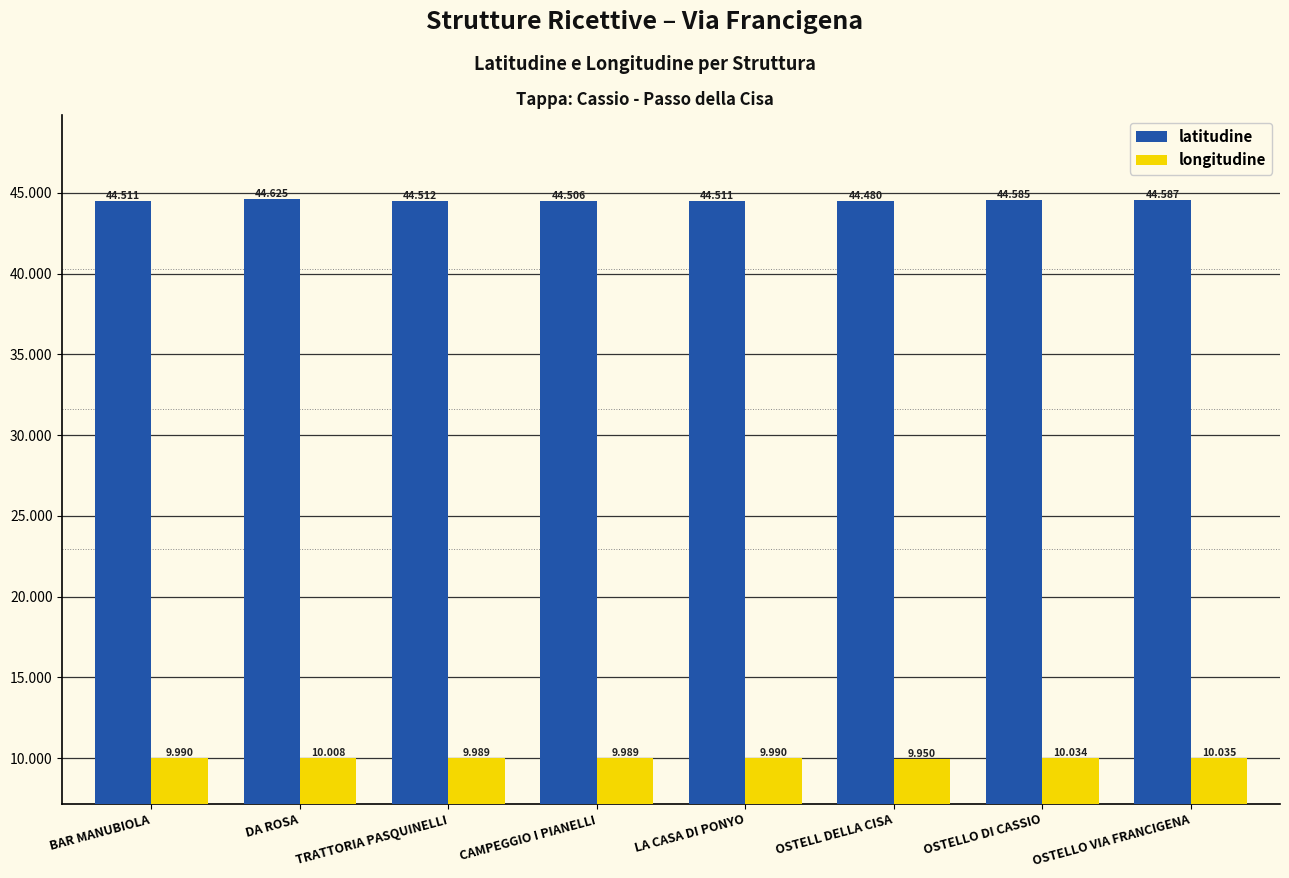

What is the label of the 7th bar from the right?

DA ROSA